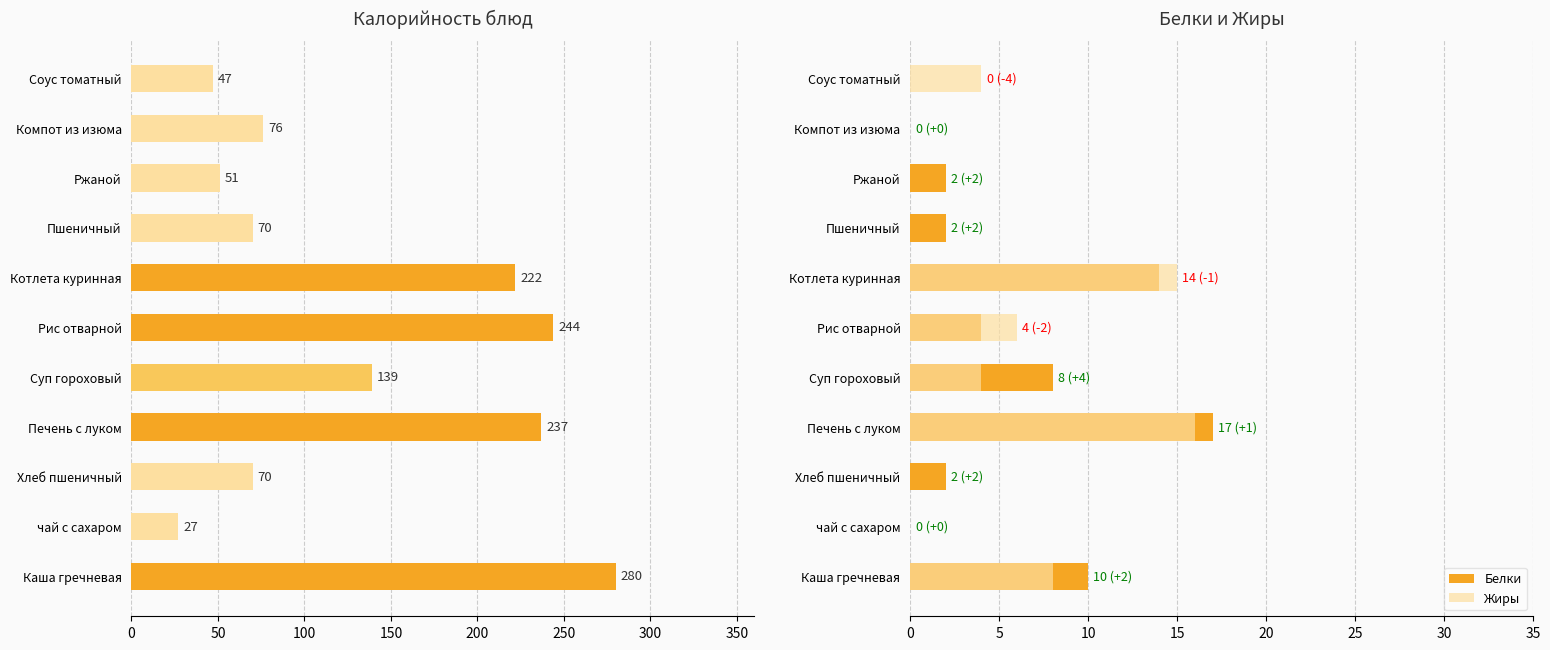

What is the difference between the highest and lowest values at чай с сахаром?

27